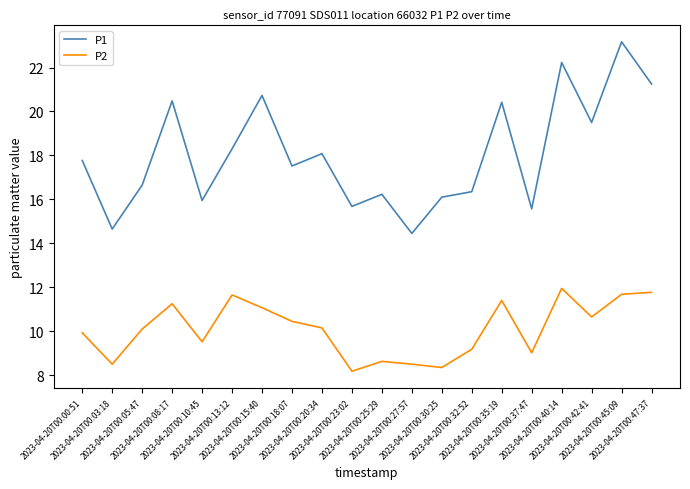

What is the minimum value shown in the chart?

8.2